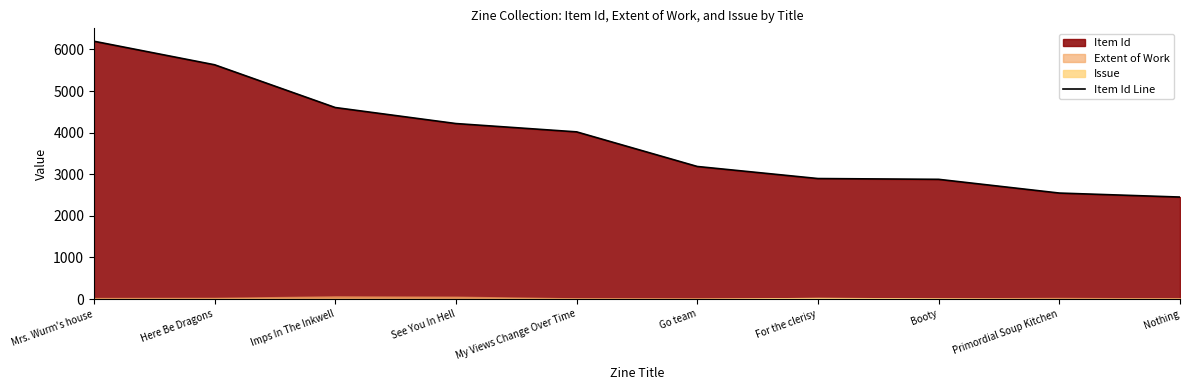

What is the difference between the values at Go team and Primordial Soup Kitchen?

639